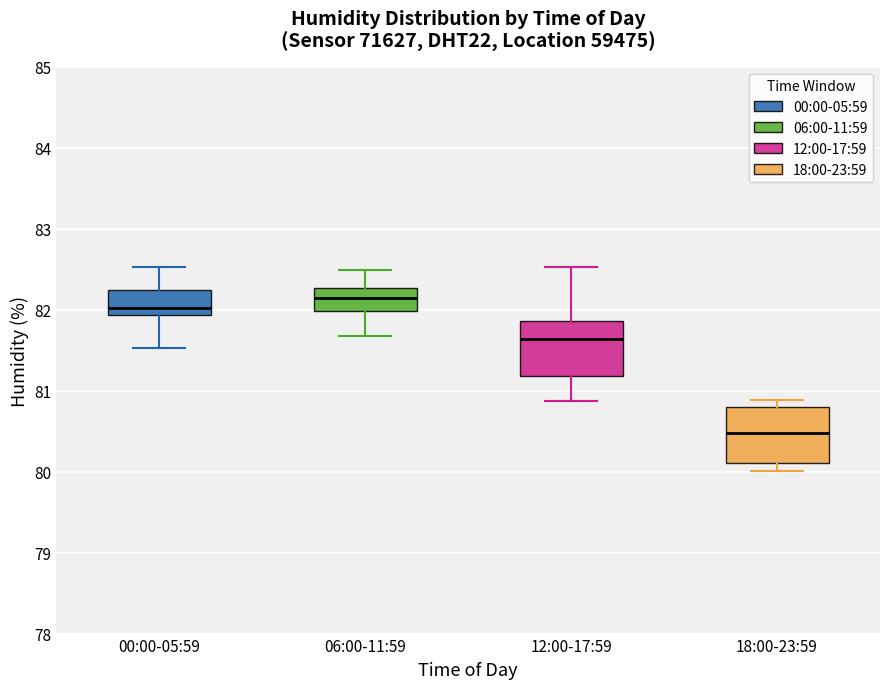

Reading left to right, transcribe this box plot: for each box, give where its median line is, the range the box spans, and where its two whiskers end, as read against the y-axis. The values are not printed on the chart, so give them approximately, as read against the axis.

00:00-05:59: median 82.0, box 81.9 to 82.2, whiskers 81.5 to 82.5
06:00-11:59: median 82.1, box 82.0 to 82.3, whiskers 81.7 to 82.5
12:00-17:59: median 81.6, box 81.2 to 81.9, whiskers 80.9 to 82.5
18:00-23:59: median 80.5, box 80.1 to 80.8, whiskers 80.0 to 80.9